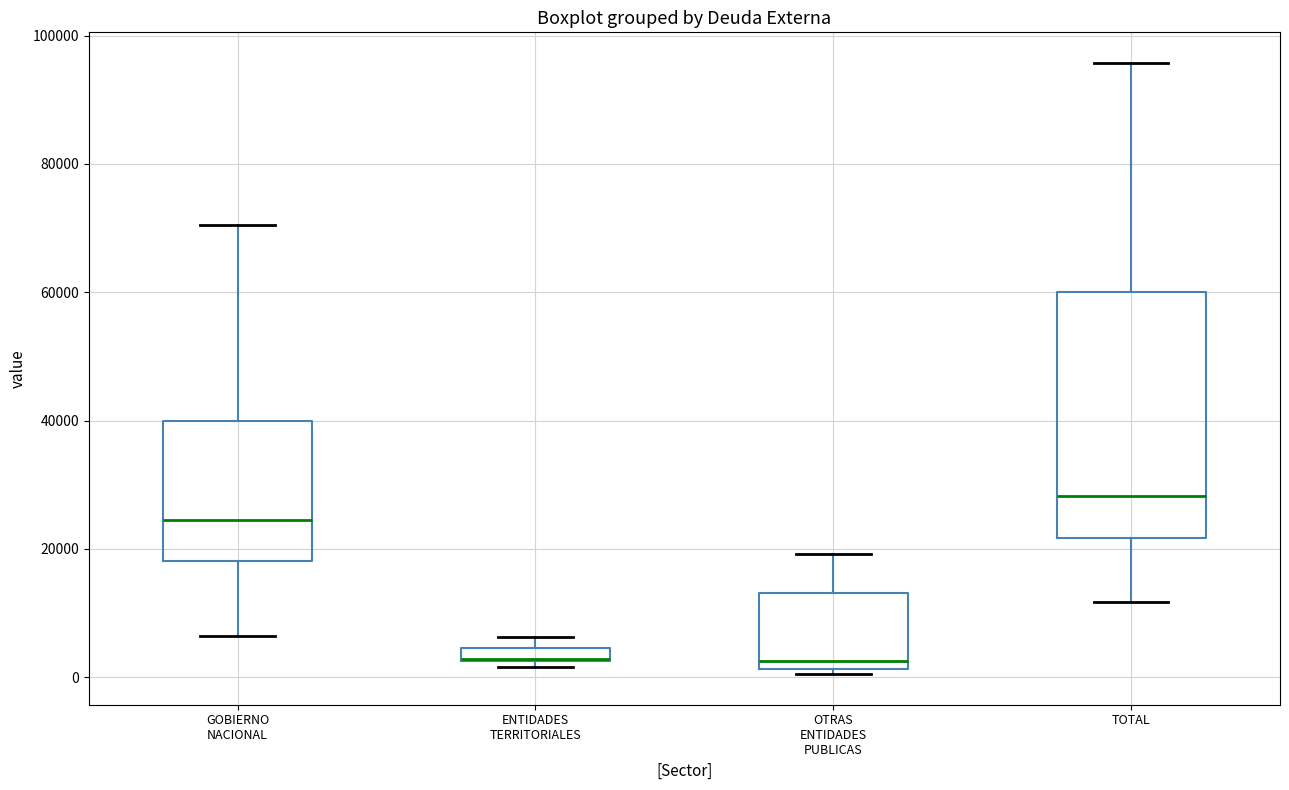

Comparing the boxes themselves (not the whiskers), which one is the tallest?

TOTAL